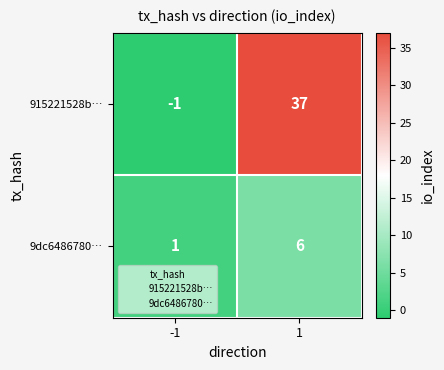

Is it true that 915221528b… equals -1 at -1?

True